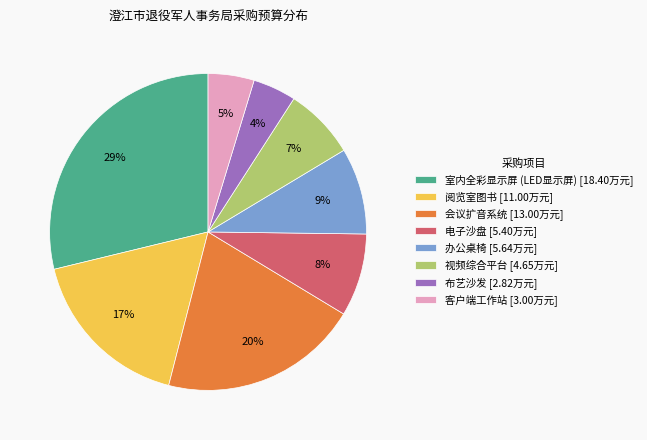

To the nearest percent, what is the difference between the 会议扩音系统 [13.00万元] and 布艺沙发 [2.82万元] slice percentages?

16%